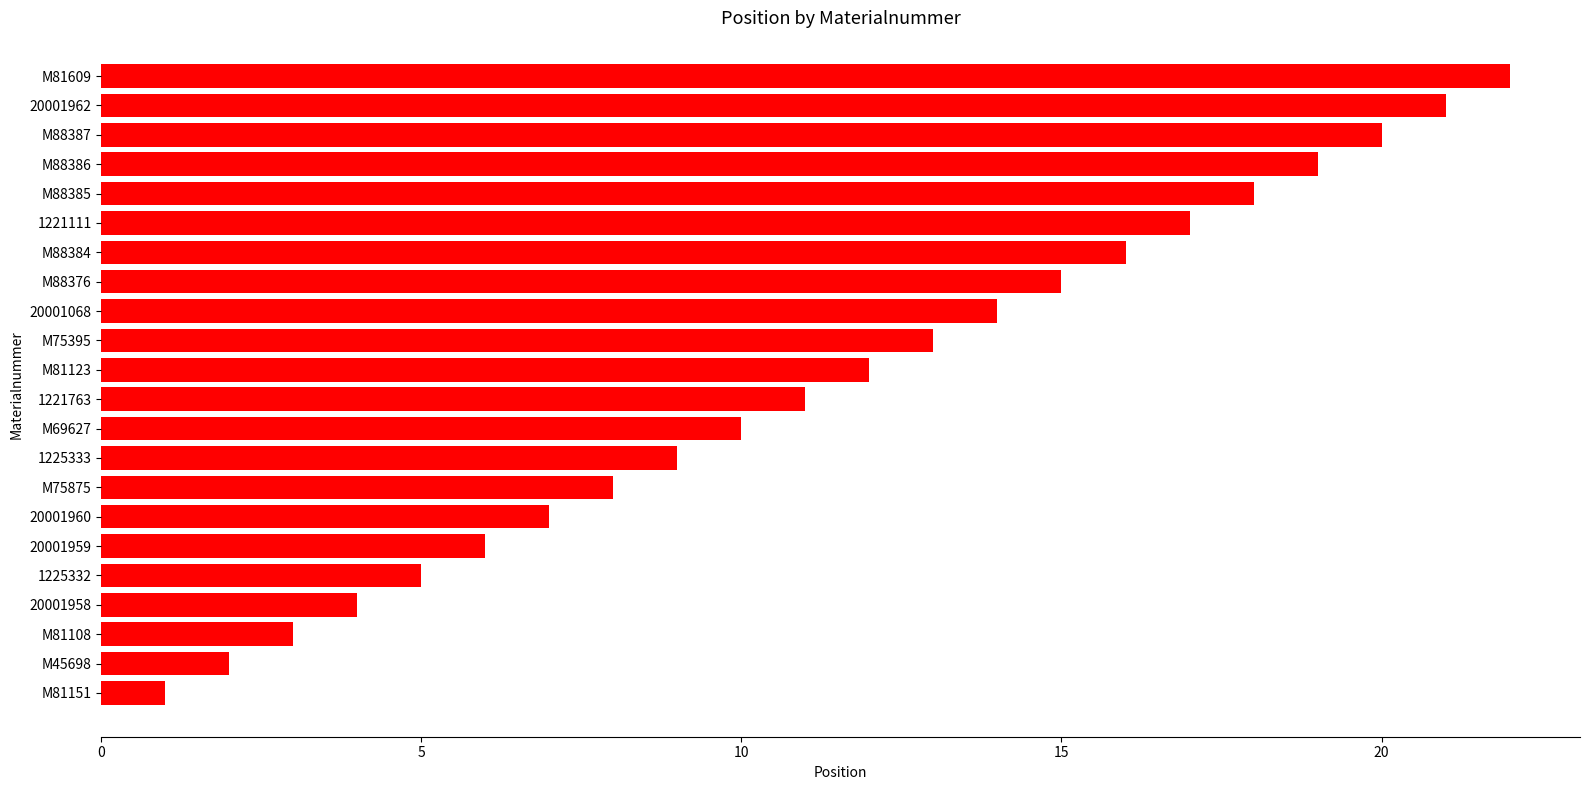

What is the maximum value shown in the chart?

22